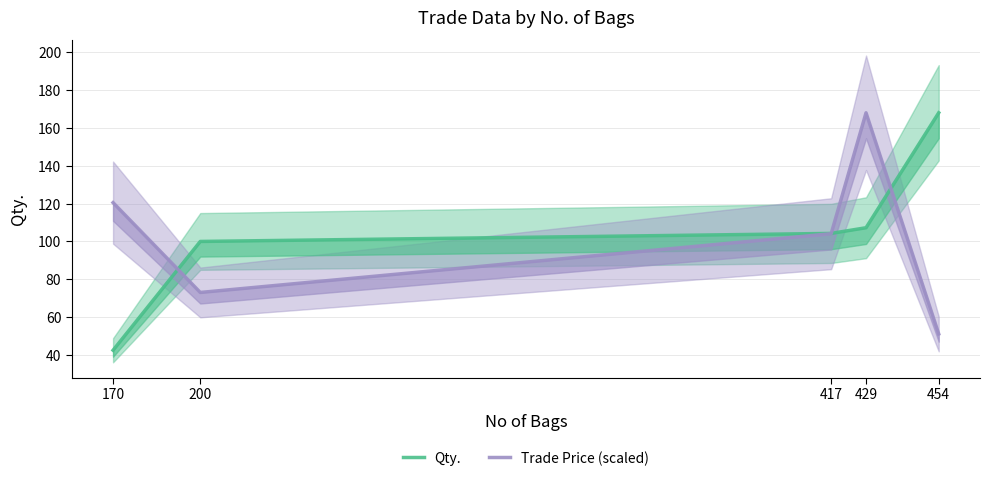

What are all the series names shown in the legend?

Qty., Trade Price (scaled)